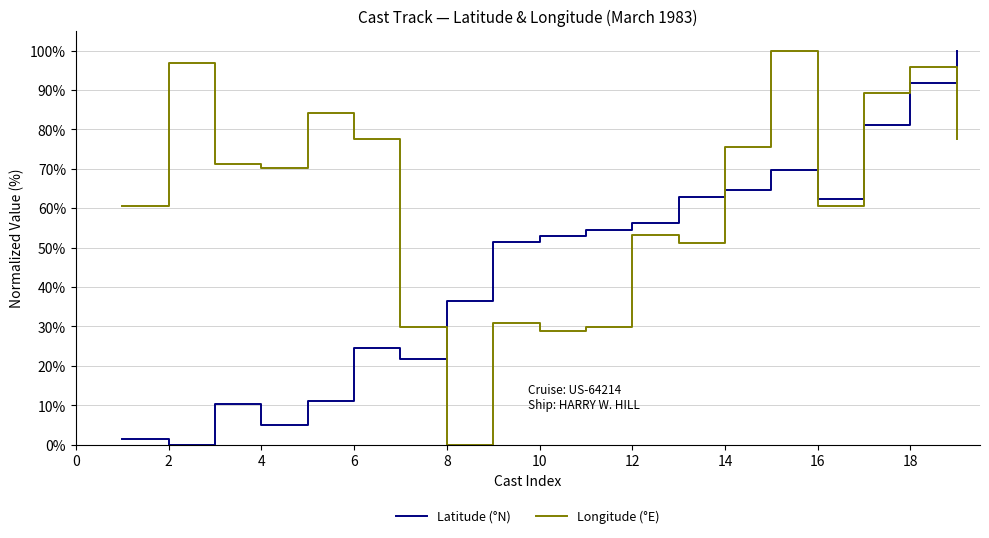

List the series in order of their overall mean, lowest first.

Latitude (°N), Longitude (°E)